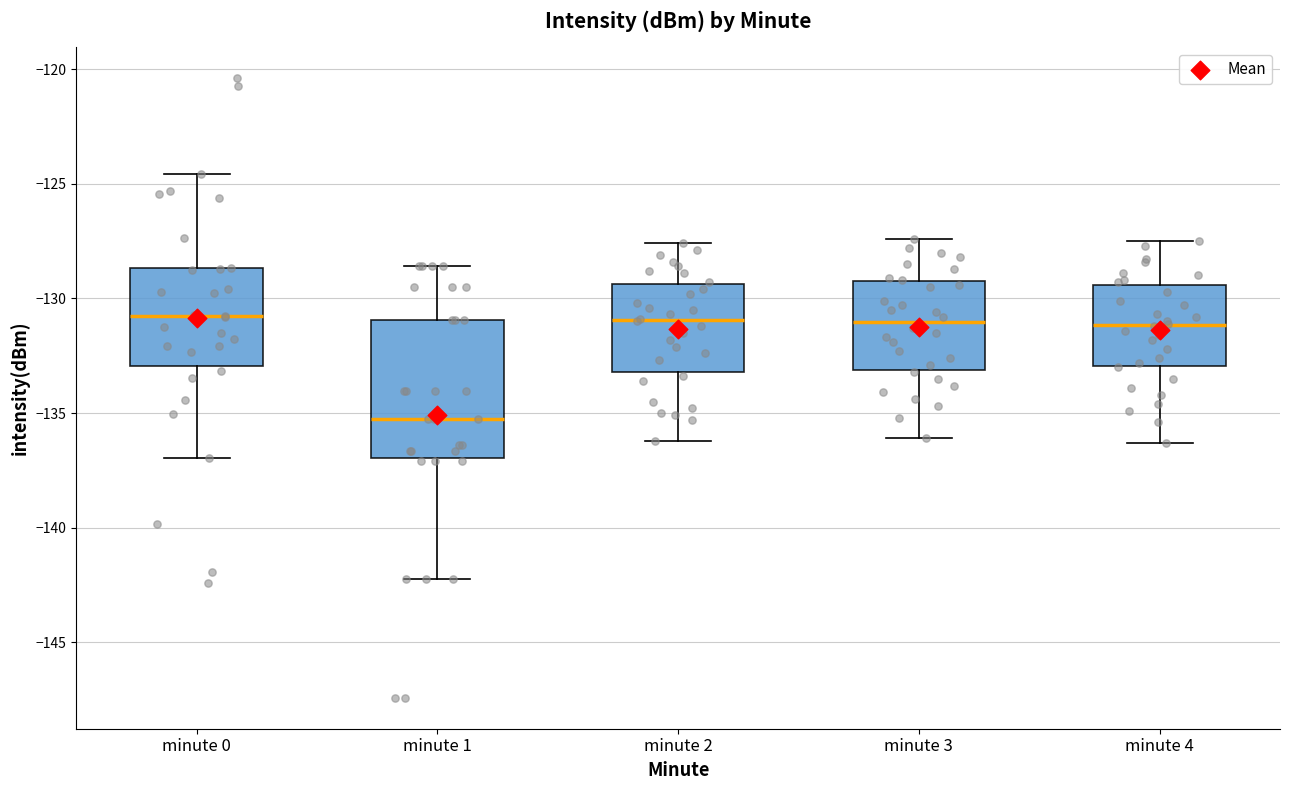

Reading left to right, transcribe this box plot: for each box, give where its median line is, the range the box spans, and where its two whiskers end, as read against the y-axis. The values are not printed on the chart, so give them approximately, as read against the axis.

minute 0: median -131.0, box -133.0 to -128.5, whiskers -137.0 to -124.5
minute 1: median -135.5, box -137.0 to -131.0, whiskers -142.0 to -128.5
minute 2: median -131.0, box -133.0 to -129.5, whiskers -136.0 to -127.5
minute 3: median -131.0, box -133.0 to -129.0, whiskers -136.0 to -127.5
minute 4: median -131.0, box -133.0 to -129.5, whiskers -136.5 to -127.5